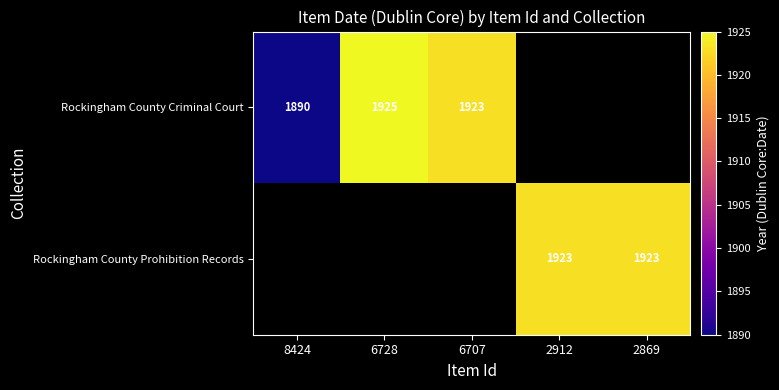

Is the value of Rockingham County Prohibition Records at 2869 greater than the value of Rockingham County Criminal Court at 8424?

Yes